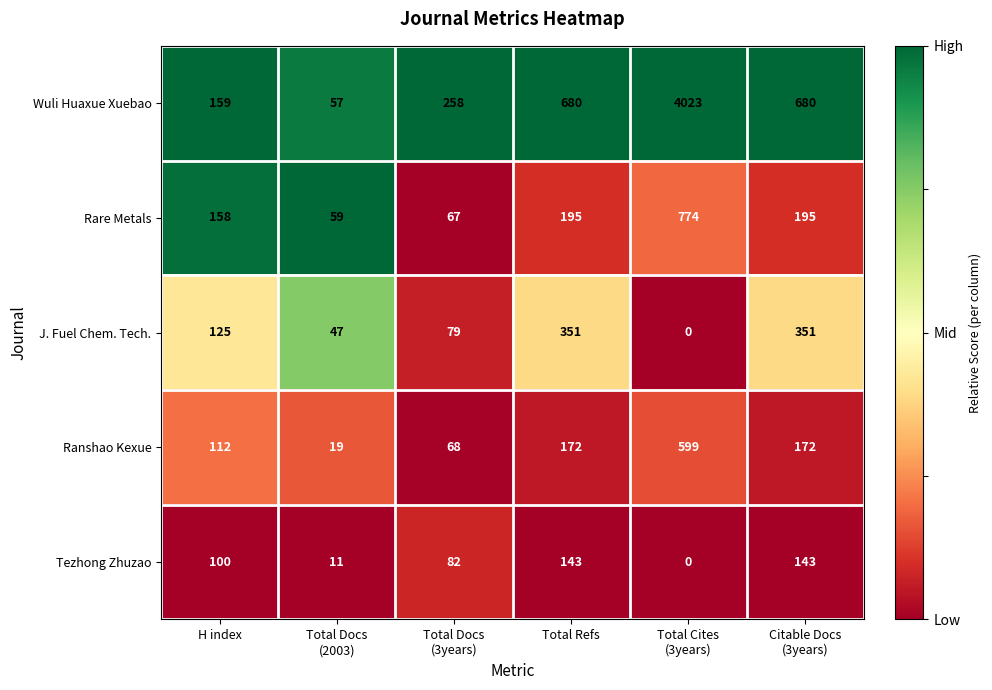

The value of Wuli Huaxue Xuebao at Total Refs is 680. True or false?

True